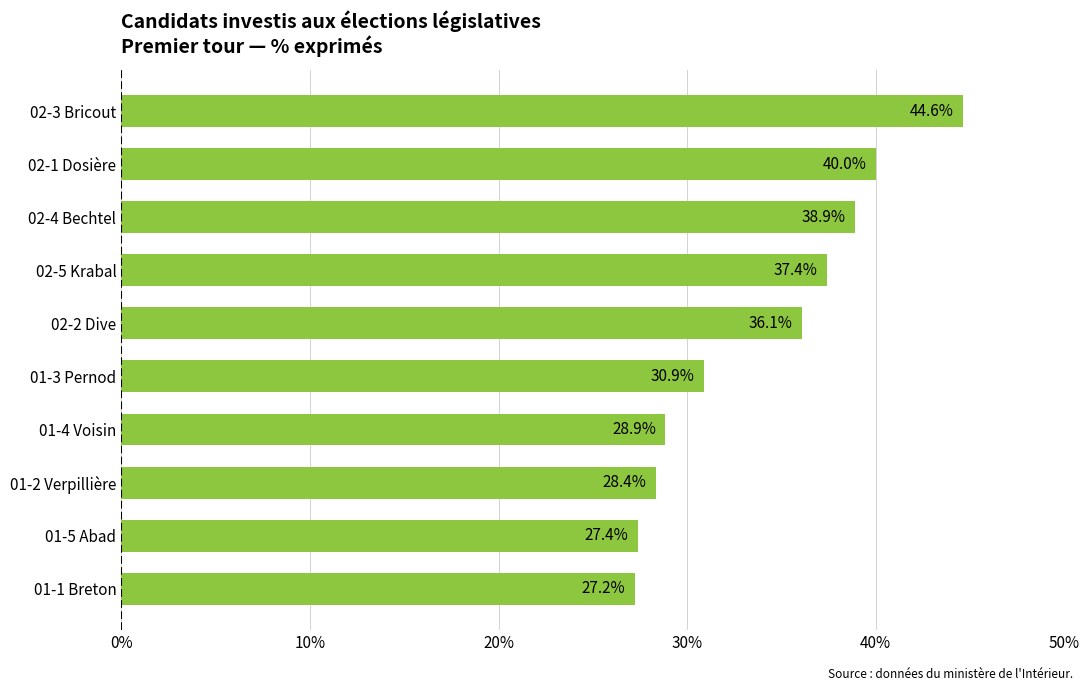

Where is the data nearest to the value 35?

02-2 Dive